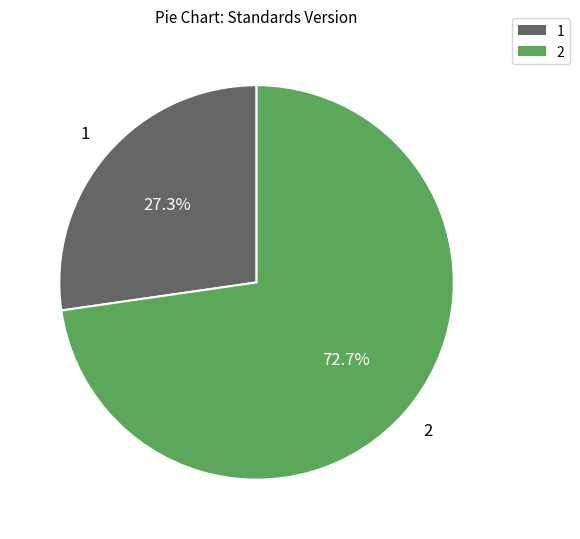

Which slice is the largest?

2